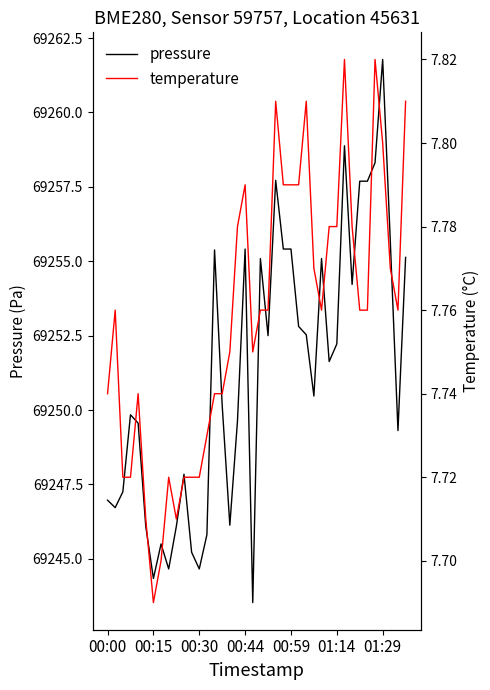

What are all the series names shown in the legend?

pressure, temperature